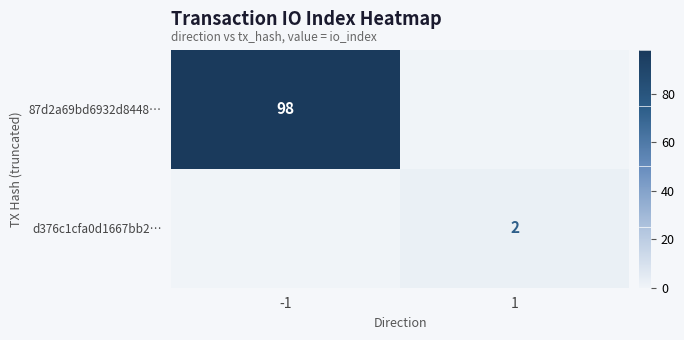

Is it true that d376c1cfa0d1667bb2… equals 2 at 1?

True